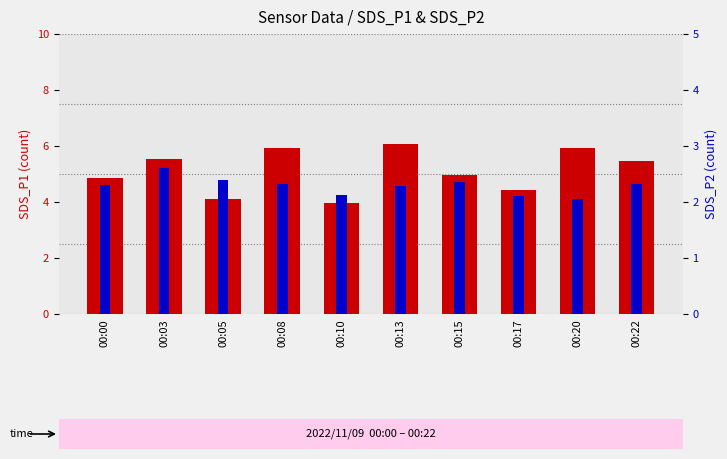

How many data points in SDS_P1 are less than 5?

5